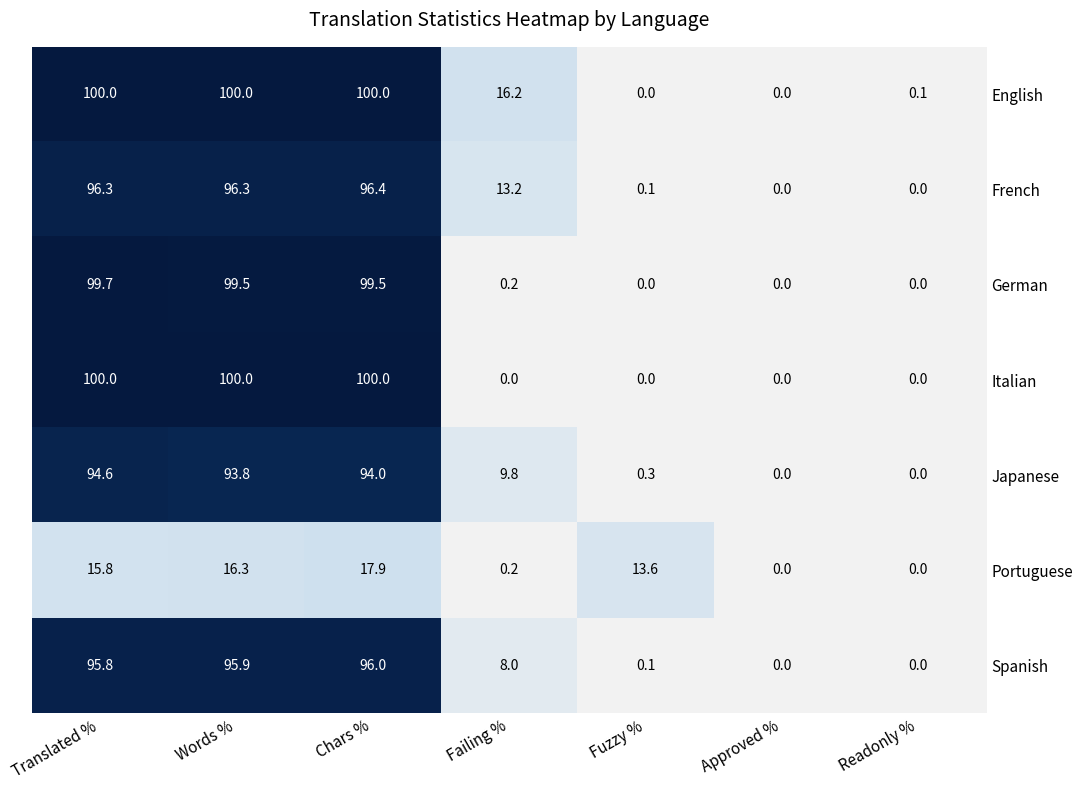

At which category is the sum across all series the highest?

Chars %